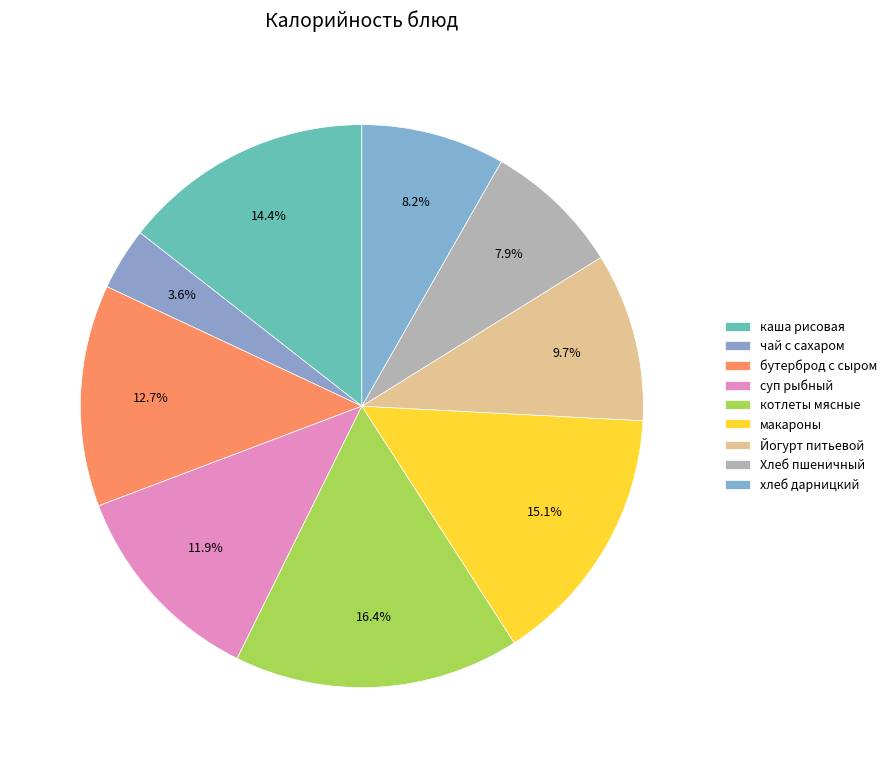

Does котлеты мясные represent more than half of the total?

No